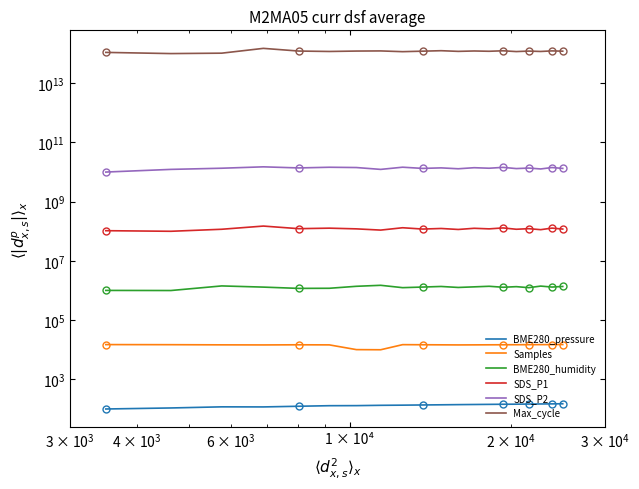

How many values in the Samples series exceed 14739?

10